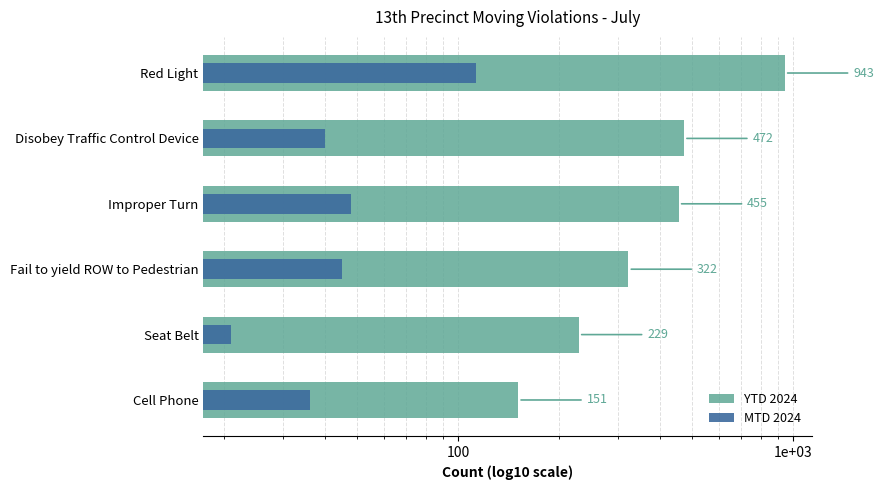

List the series in order of their peak value, highest first.

YTD 2024, MTD 2024